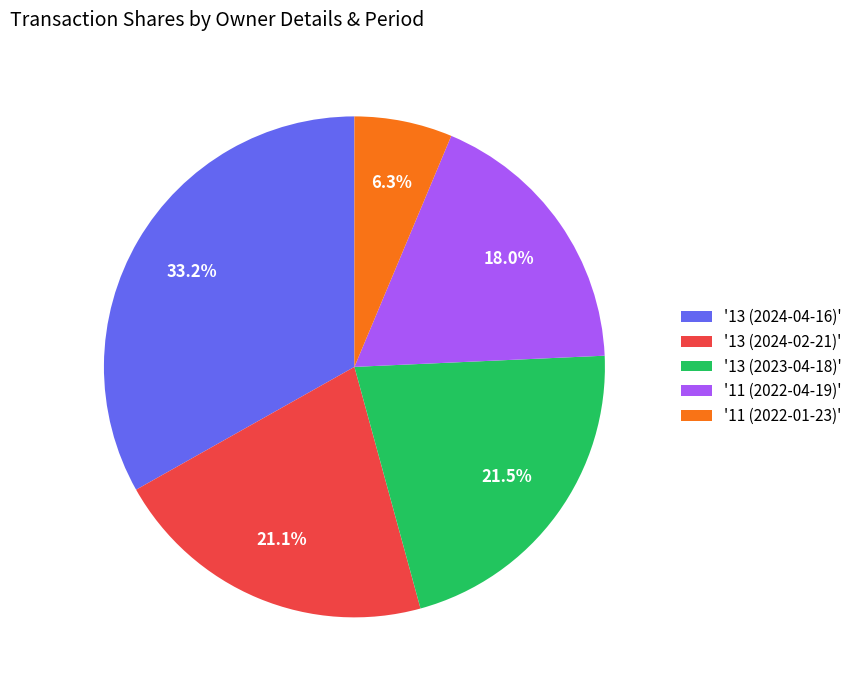

Approximately how many times larger is the value at '11 (2022-04-19)' compared to '13 (2023-04-18)'?

0.8